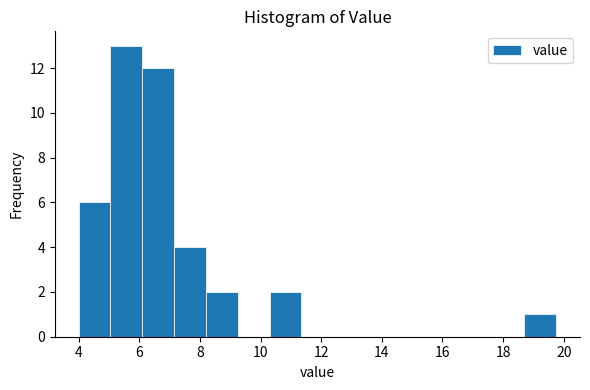

Reading left to right, transcribe this chart: for each bar, give the range it covers on the x-axis and its height. Neither the bar edges nor the heights are printed on the chart, so give them approximately, as read against the axes.

4.00 to 5.05: 6
5.05 to 6.10: 13
6.10 to 7.15: 12
7.15 to 8.20: 4
8.20 to 9.25: 2
9.25 to 10.30: 0
10.30 to 11.35: 2
11.35 to 12.40: 0
12.40 to 13.45: 0
13.45 to 14.50: 0
14.50 to 15.55: 0
15.55 to 16.60: 0
16.60 to 17.65: 0
17.65 to 18.70: 0
18.70 to 19.75: 1